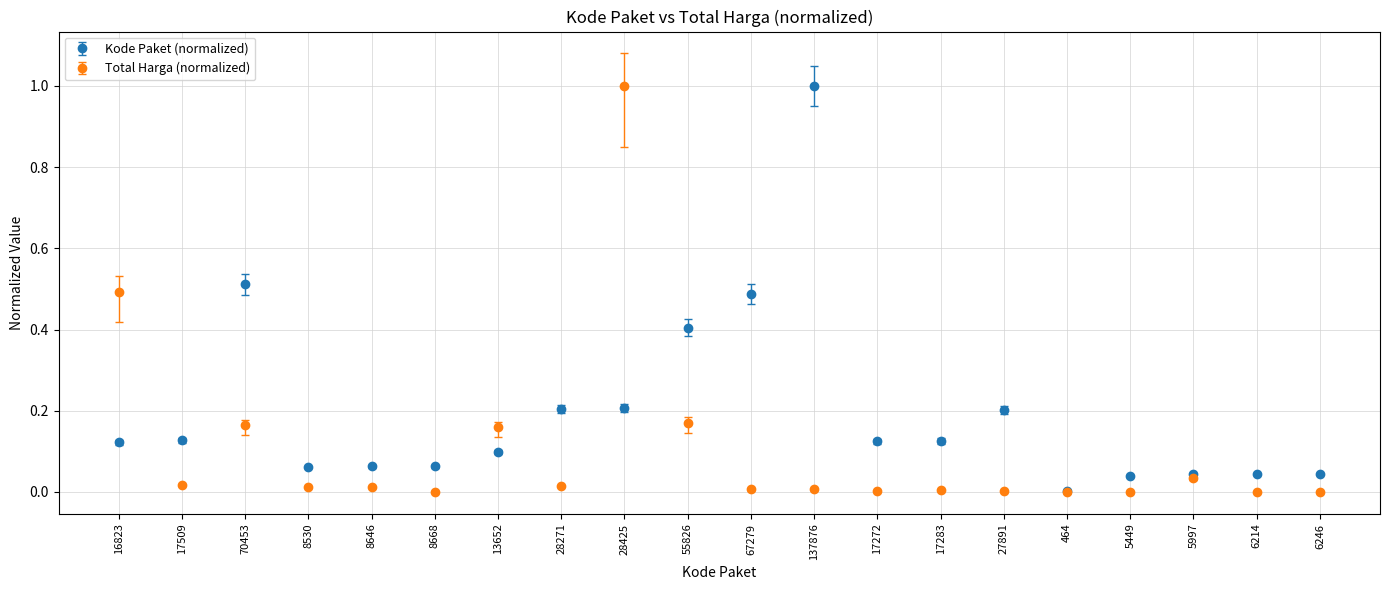

At which category is the sum across all series the highest?

28425